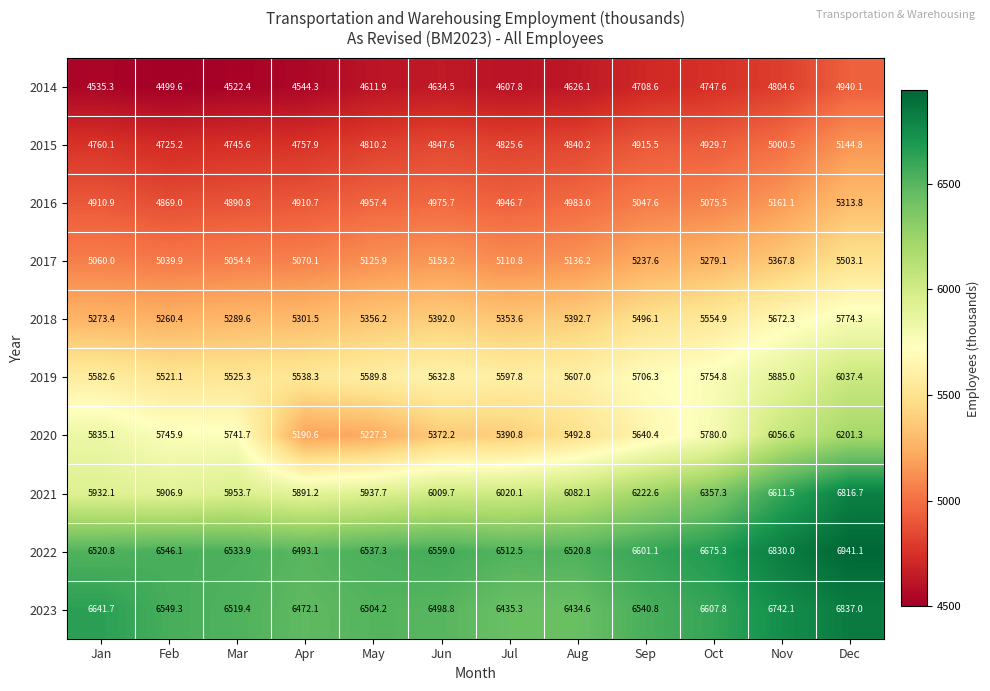

What is the total value across all series at Jul?

54801.0